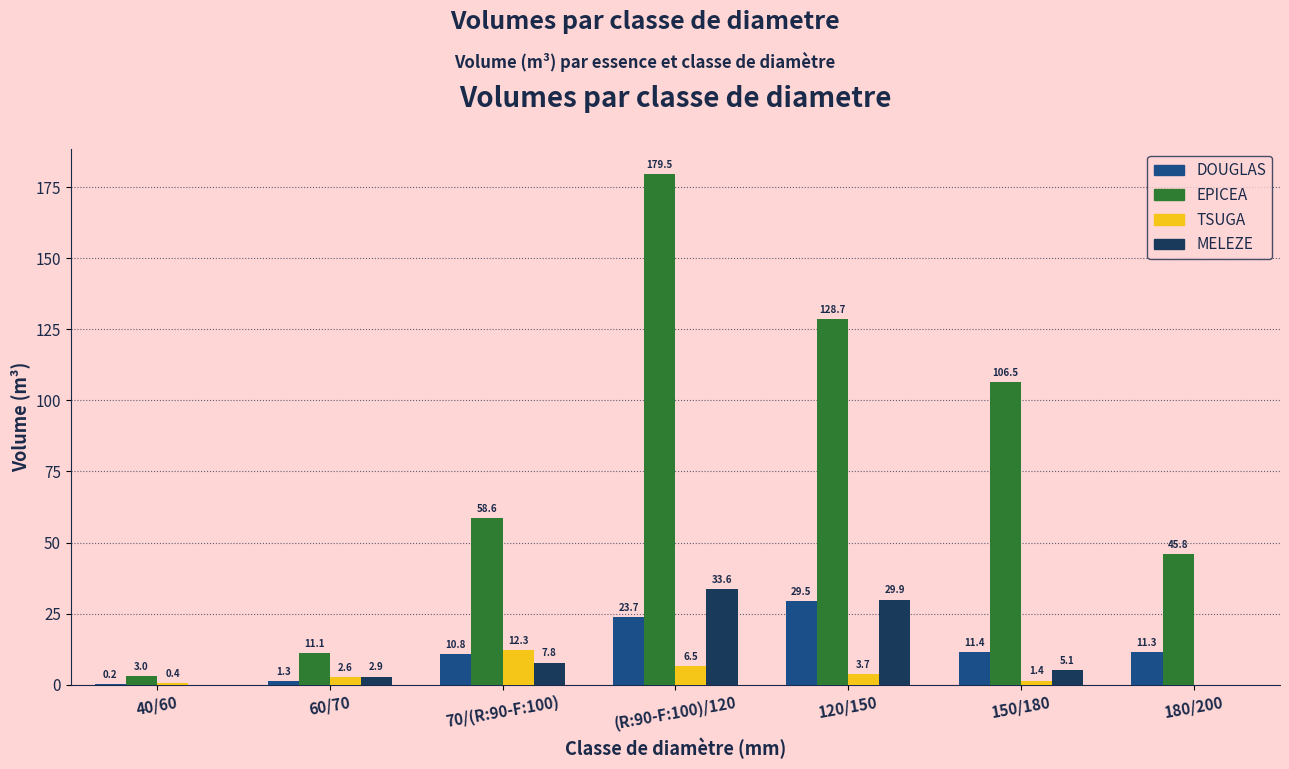

At which category is the sum across all series the highest?

(R:90-F:100)/120